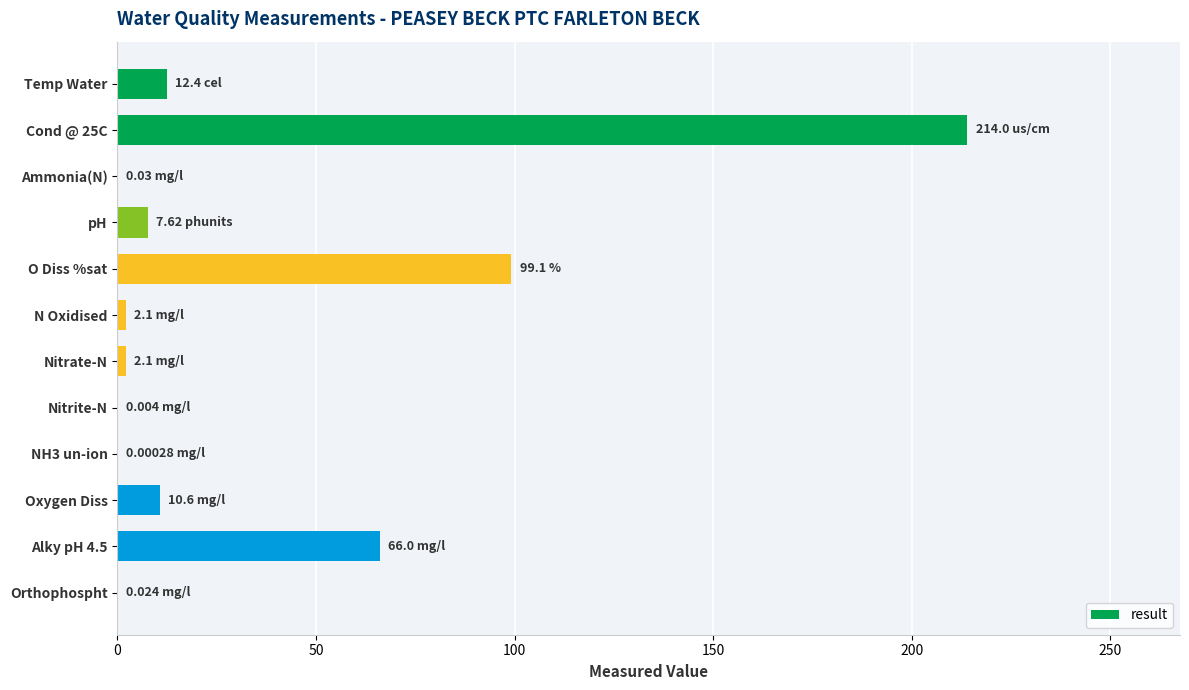

Where is the data nearest to the value 107?

O Diss %sat